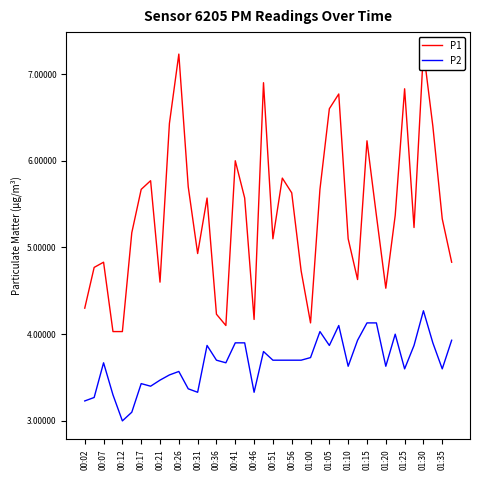

What are all the series names shown in the legend?

P1, P2